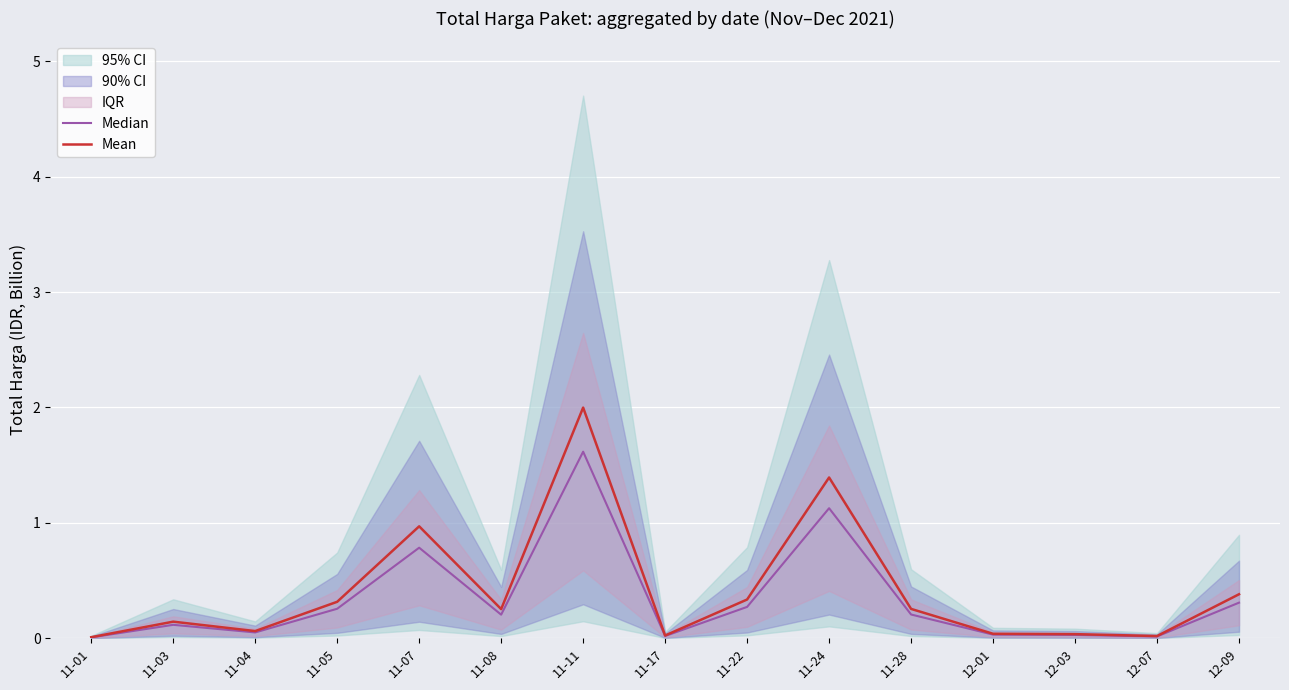

True or false: Mean and Median intersect in this chart.

False